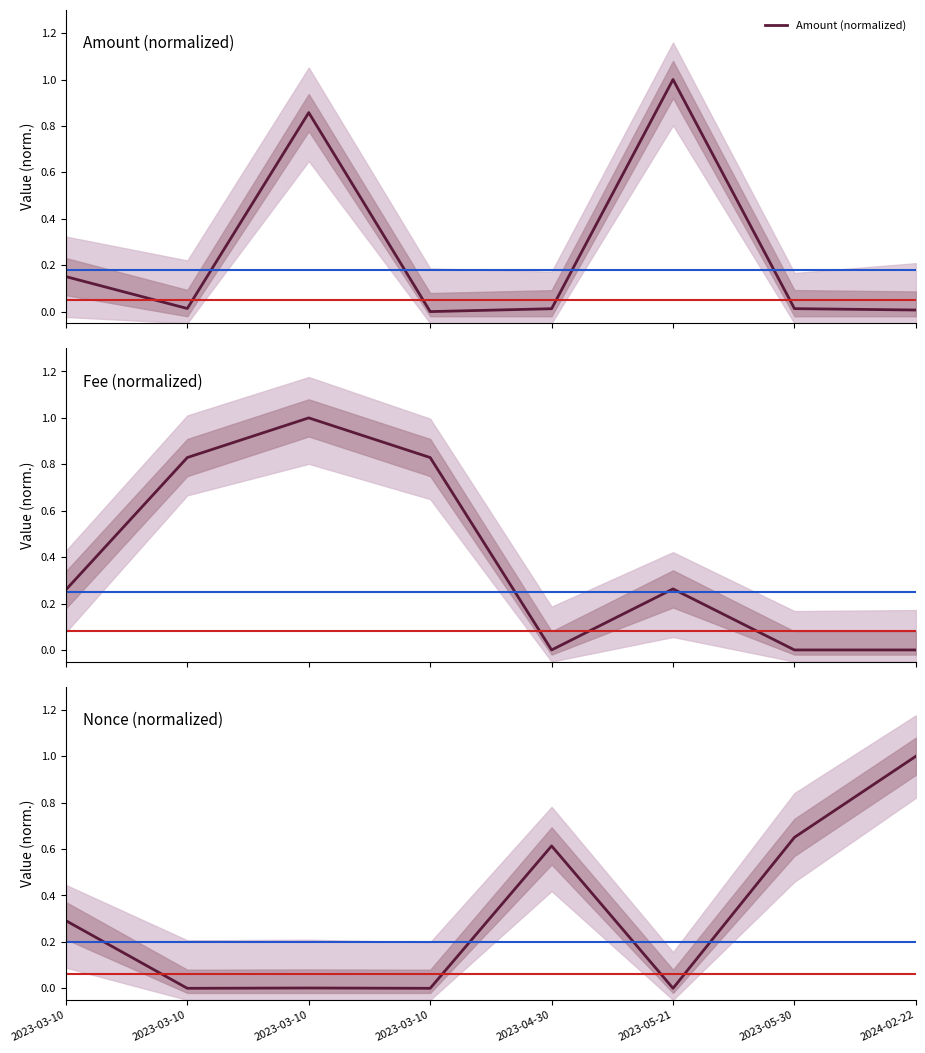

At 2023-03-10, list the series in order from largest to smallest.

Nonce (normalized), Fee (normalized), Amount (normalized)